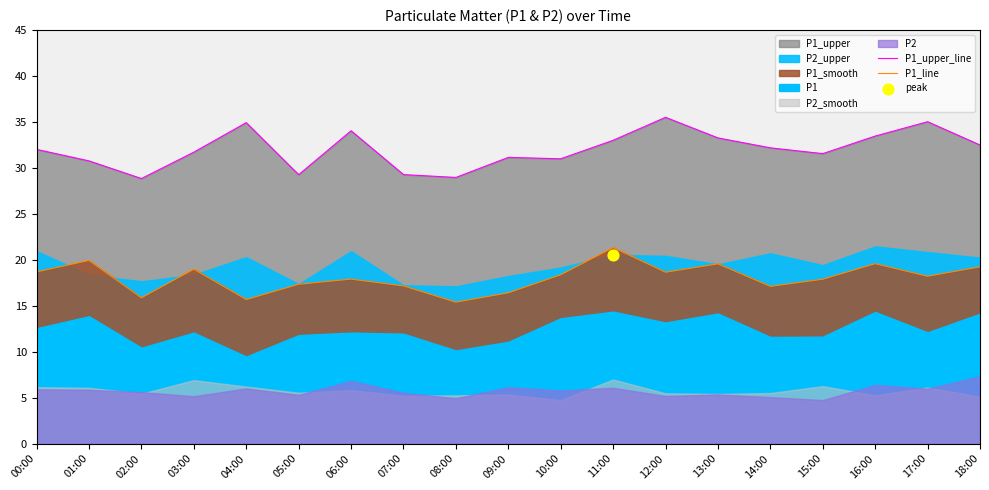

Is the value of P1_upper_line at 07:00 greater than the value of P1_line at 04:00?

Yes